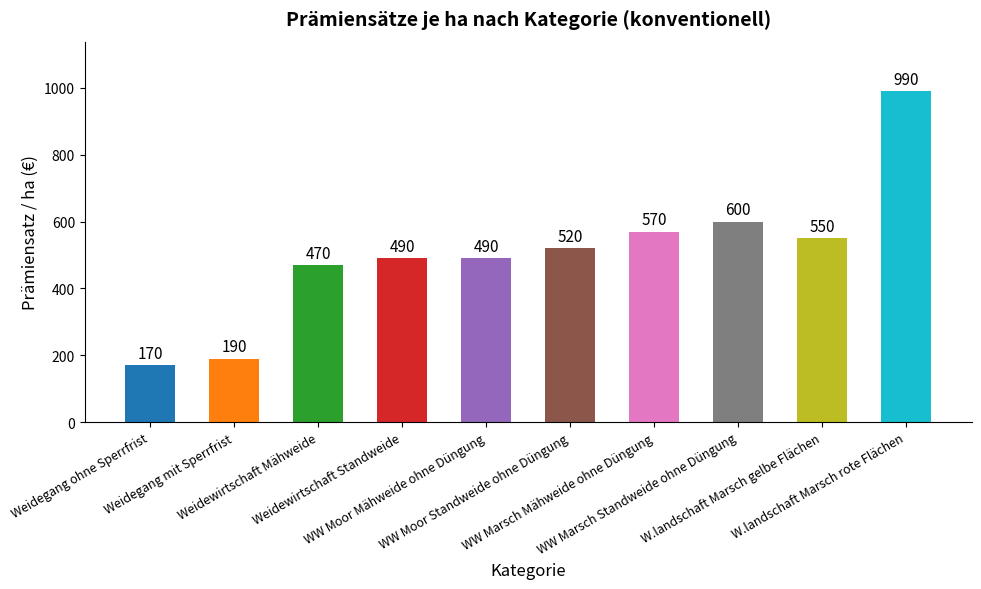

How many data points are less than 520?

5